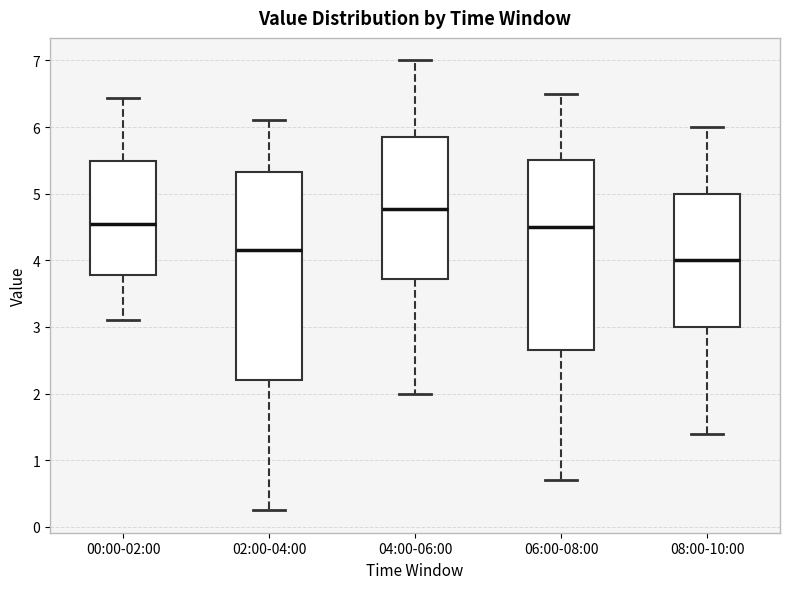

Reading left to right, read every box against the y-axis: the position of its median line, the range the box covers, and the ends of its whiskers. The values are not printed on the chart, so give them approximately, as read against the axis.

00:00-02:00: median 4.6, box 3.8 to 5.5, whiskers 3.1 to 6.4
02:00-04:00: median 4.2, box 2.2 to 5.3, whiskers 0.3 to 6.1
04:00-06:00: median 4.8, box 3.7 to 5.9, whiskers 2.0 to 7.0
06:00-08:00: median 4.5, box 2.7 to 5.5, whiskers 0.7 to 6.5
08:00-10:00: median 4.0, box 3.0 to 5.0, whiskers 1.4 to 6.0